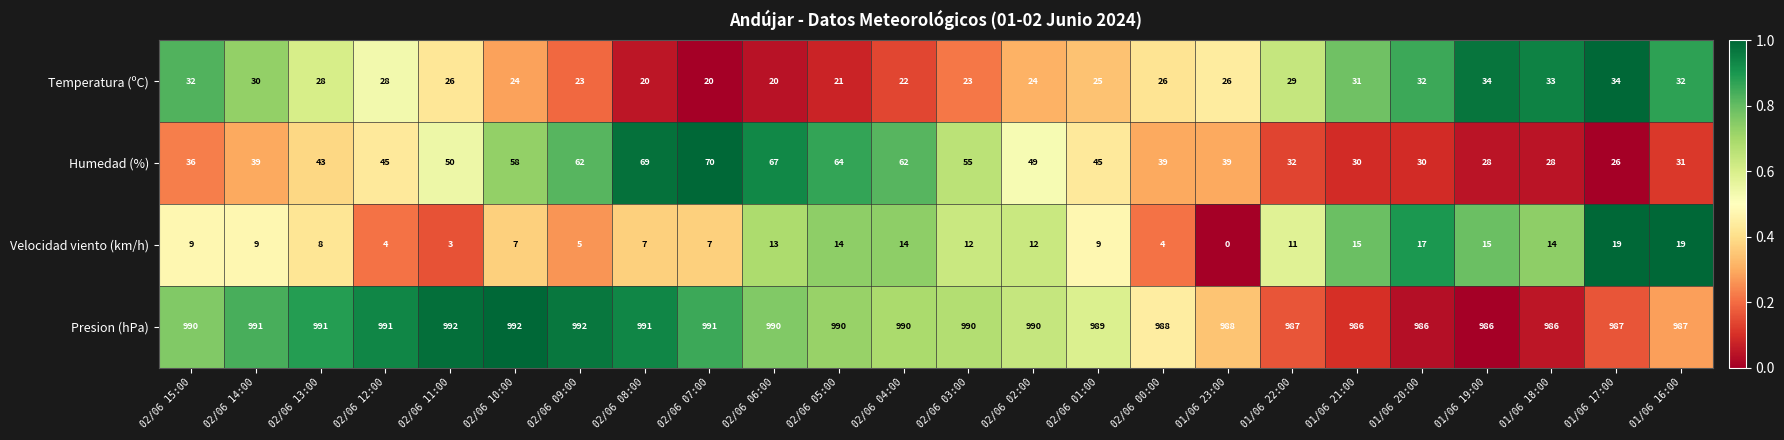

Is it true that Humedad (%) equals 21 at 02/06 09:00?

False